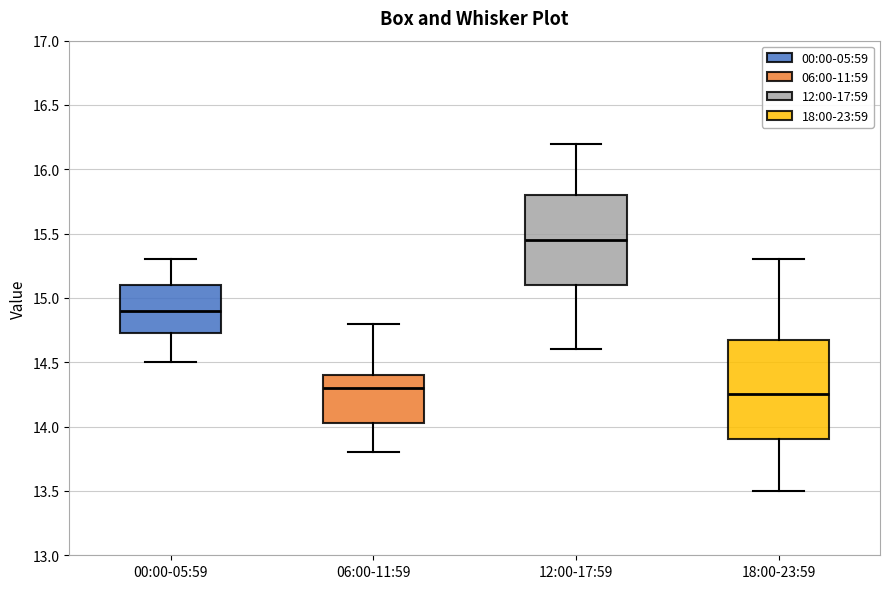

Reading left to right, transcribe this box plot: for each box, give where its median line is, the range the box spans, and where its two whiskers end, as read against the y-axis. The values are not printed on the chart, so give them approximately, as read against the axis.

00:00-05:59: median 14.90, box 14.75 to 15.10, whiskers 14.50 to 15.30
06:00-11:59: median 14.30, box 14.05 to 14.40, whiskers 13.80 to 14.80
12:00-17:59: median 15.45, box 15.10 to 15.80, whiskers 14.60 to 16.20
18:00-23:59: median 14.25, box 13.90 to 14.70, whiskers 13.50 to 15.30